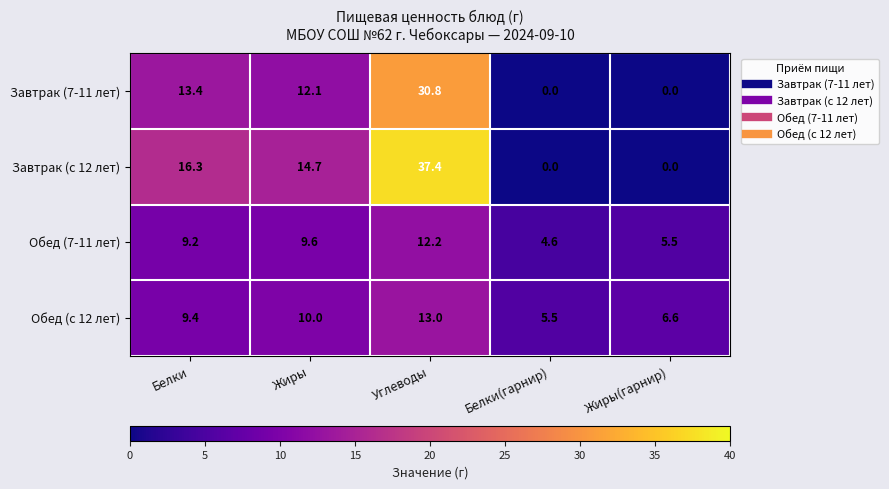

The Обед (7-11 лет) series shows 18.7 at Углеводы. True or false?

False